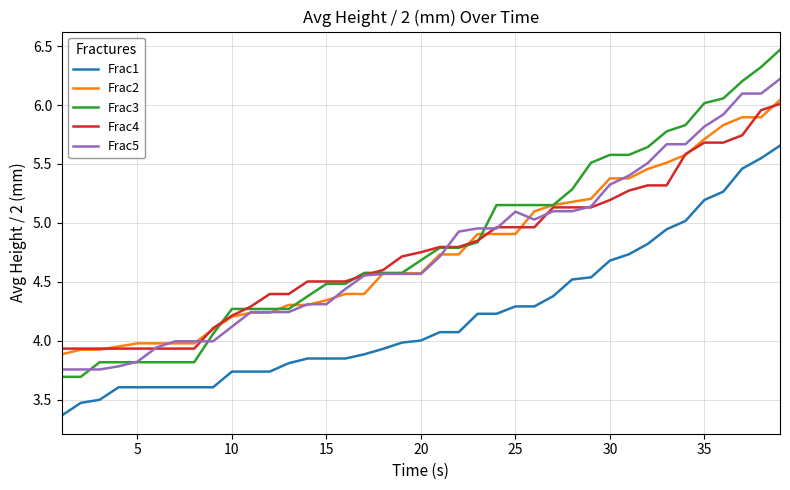

True or false: Frac5 and Frac1 cross at least once.

False